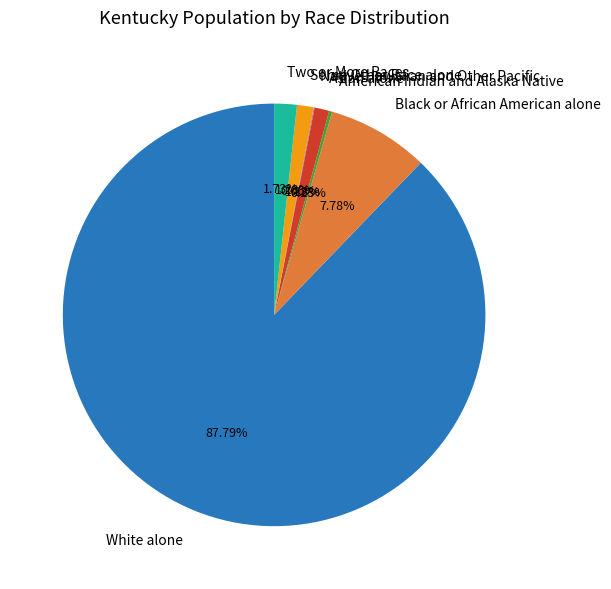

To the nearest percent, what percentage of the pie is White alone?

88%